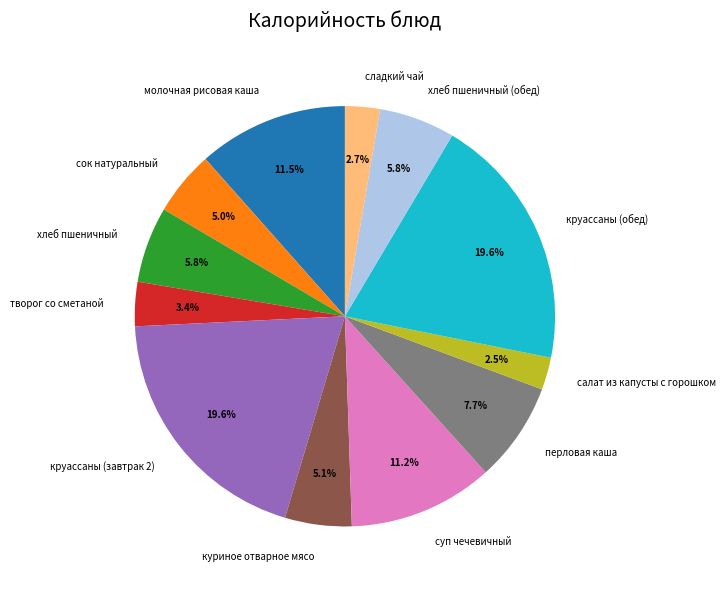

Count the number of slices in the pie.

12